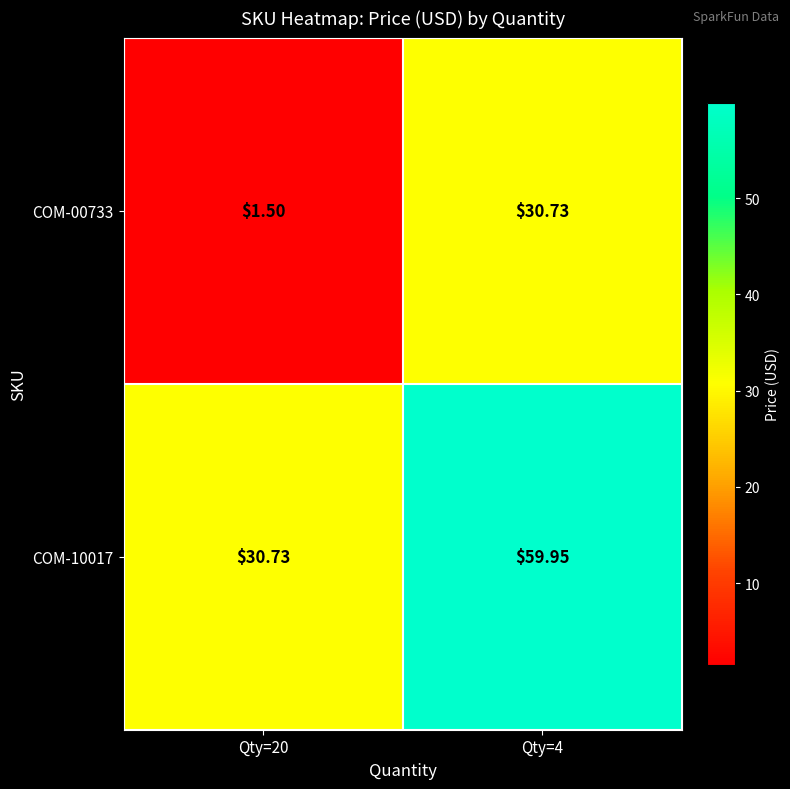

At how many categories does at least one series exceed 7?

2